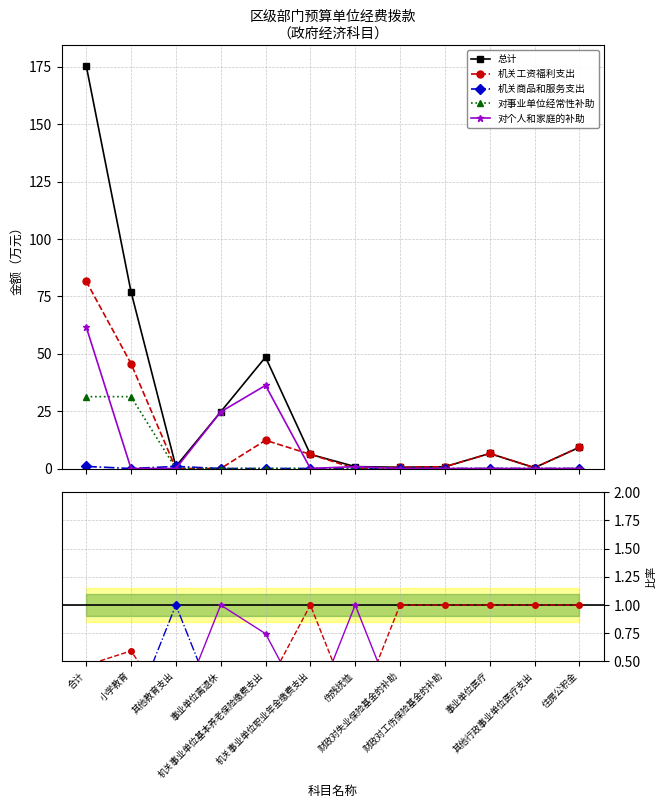

Is the value of 总计 at 其他教育支出 greater than the value of 机关商品和服务支出 at 小学教育?

Yes